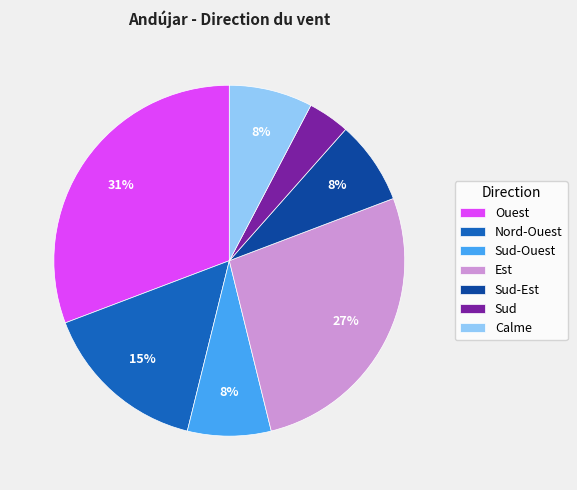

To the nearest percent, what is the difference between the Sud-Est and Est slice percentages?

19%